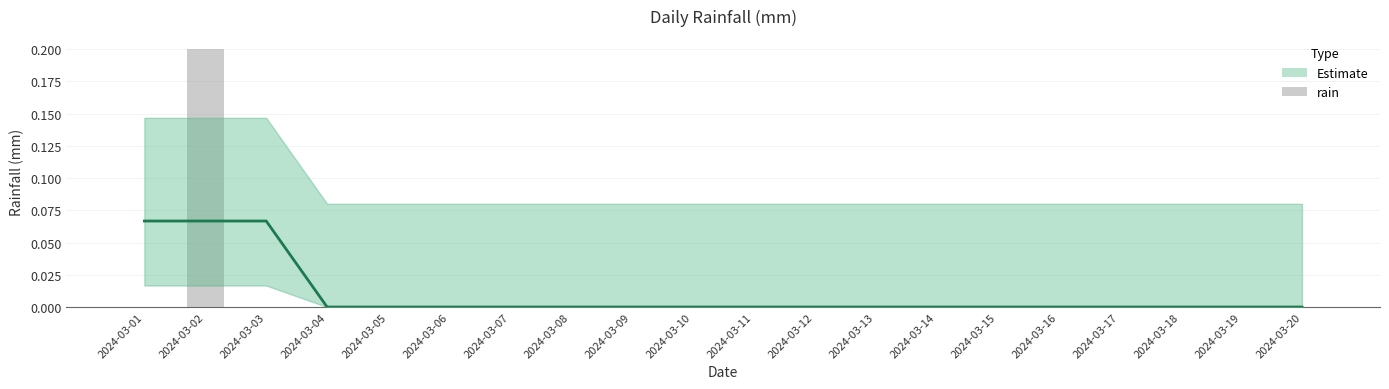

Is it true that the value at 2024-03-01 is 0.0?

True